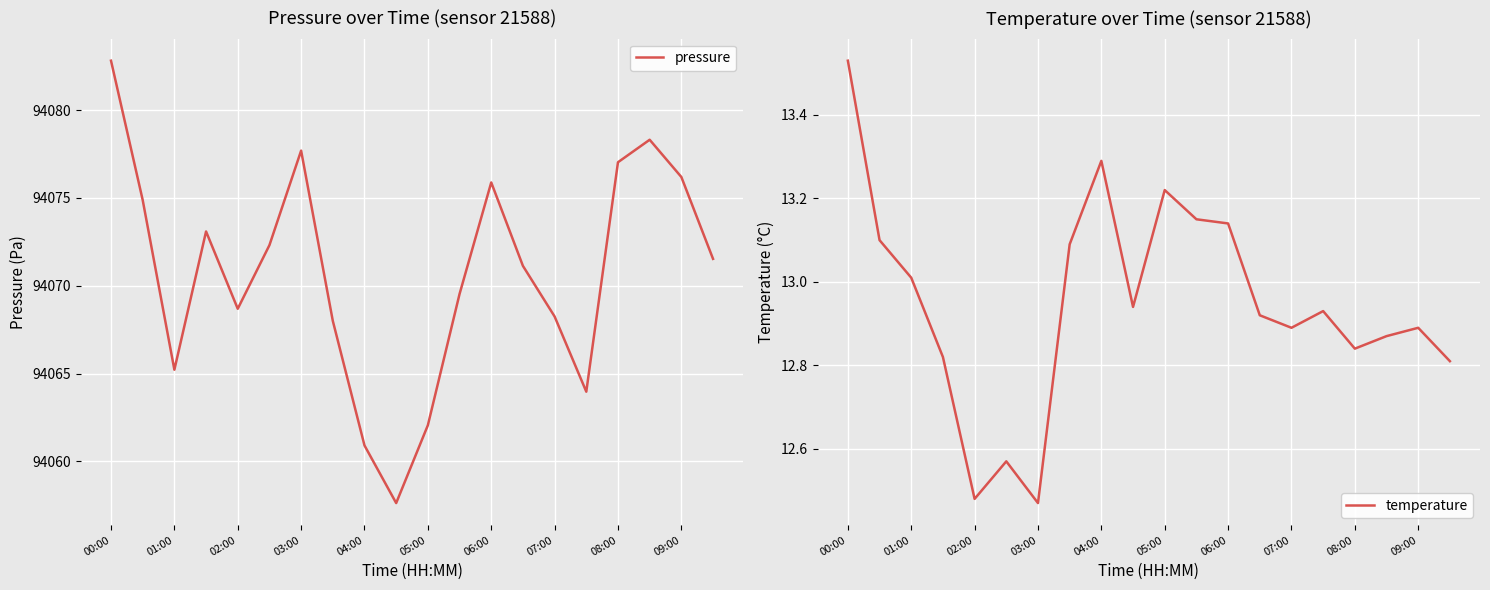

What is the minimum value for temperature?

12.5